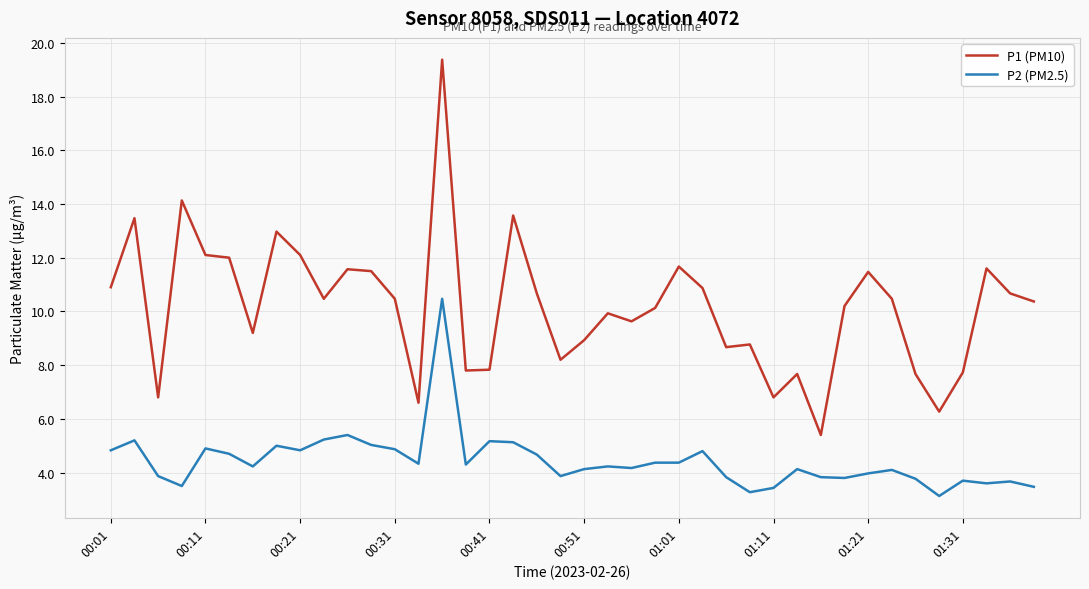

Which series has the widest spread of values?

P1 (PM10)